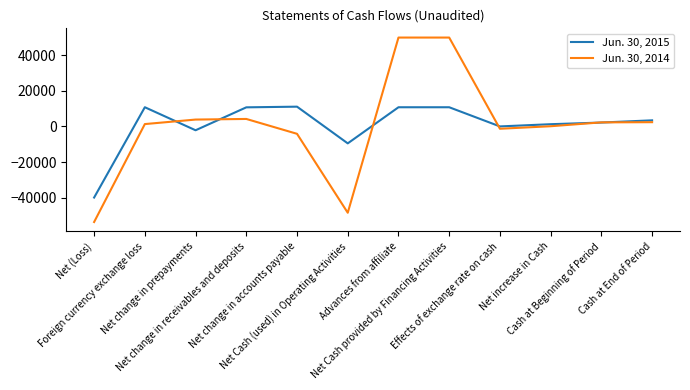

How many lines are shown in the chart?

2